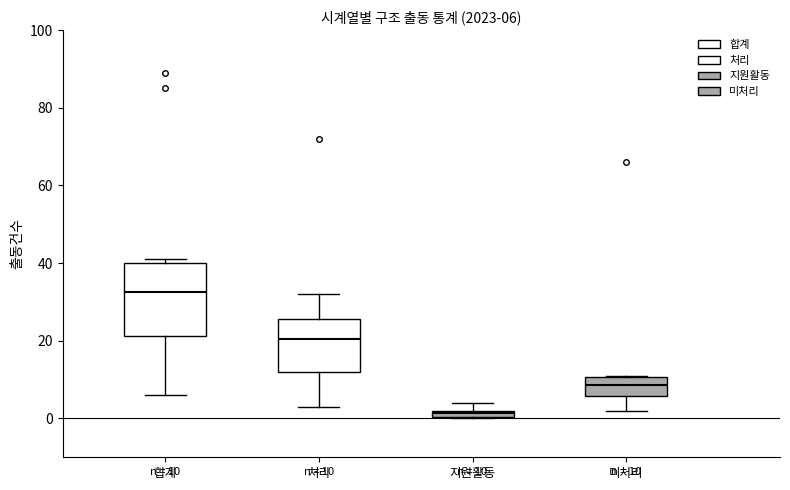

Which box has the highest median line?

합계